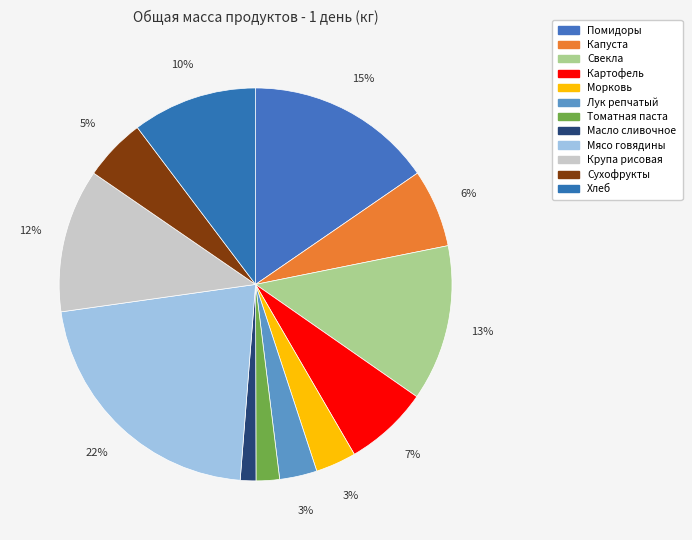

Which category has the smallest portion of the pie?

Масло сливочное